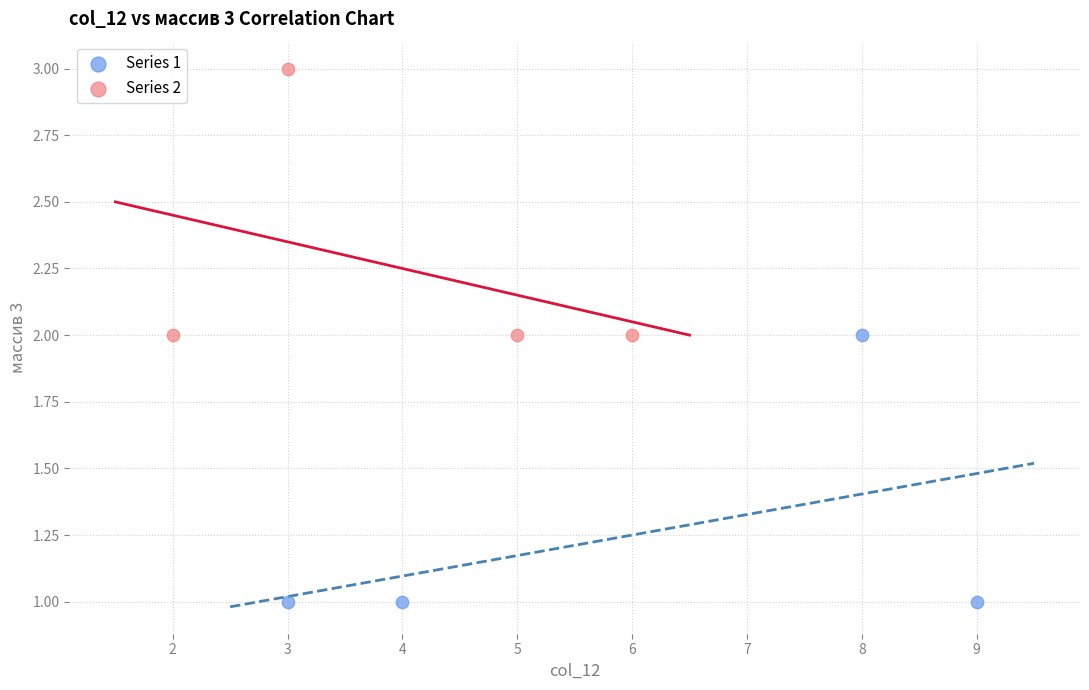

Which series reaches the minimum Y coordinate?

Series 1